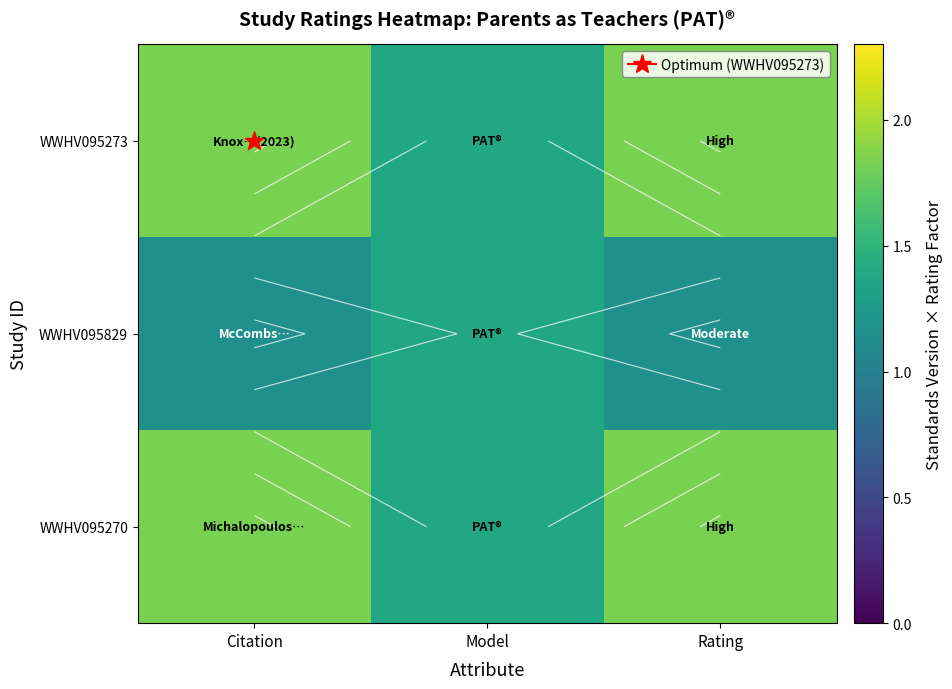

How many WWHV095273 values are between 1 and 2?

3